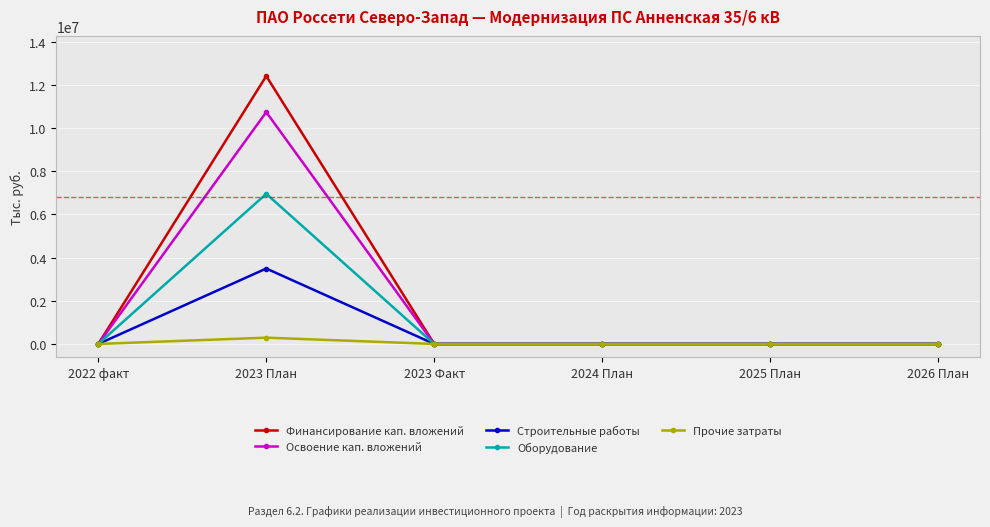

Which series has the largest range (max minus min)?

Финансирование кап. вложений